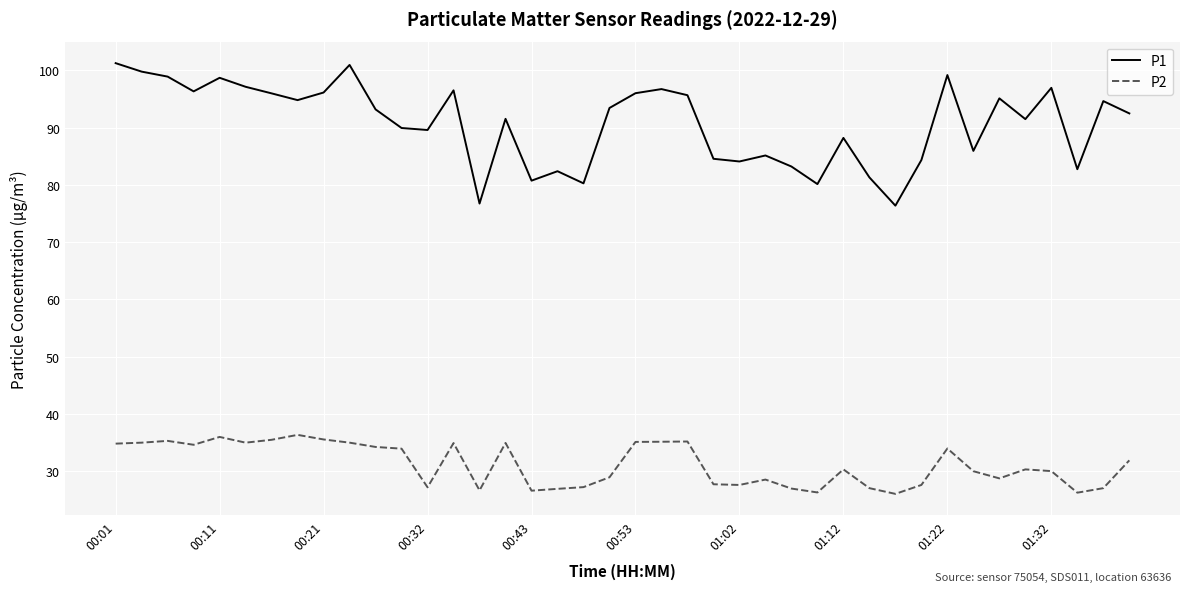

Which series has the widest spread of values?

P1